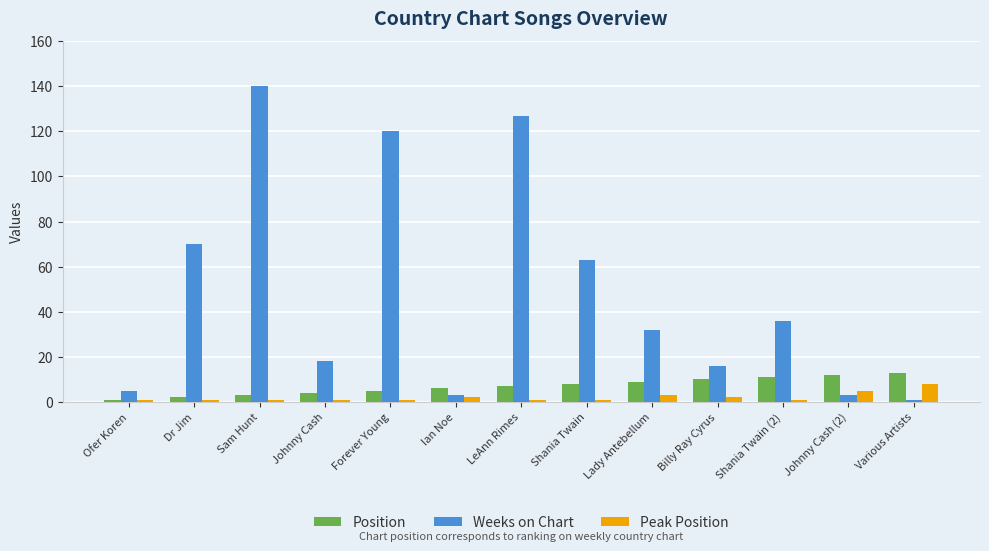

The Weeks on Chart series shows 140 at Sam Hunt. True or false?

True